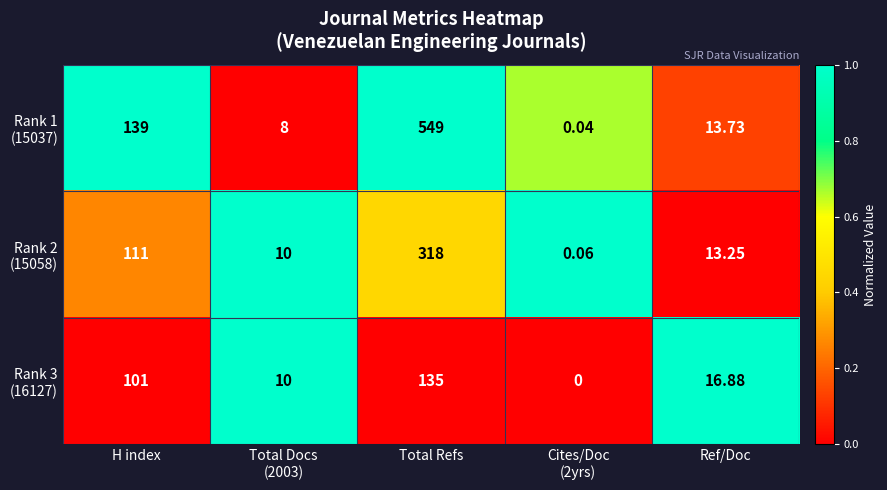

At which category is the sum across all series the highest?

Total Refs